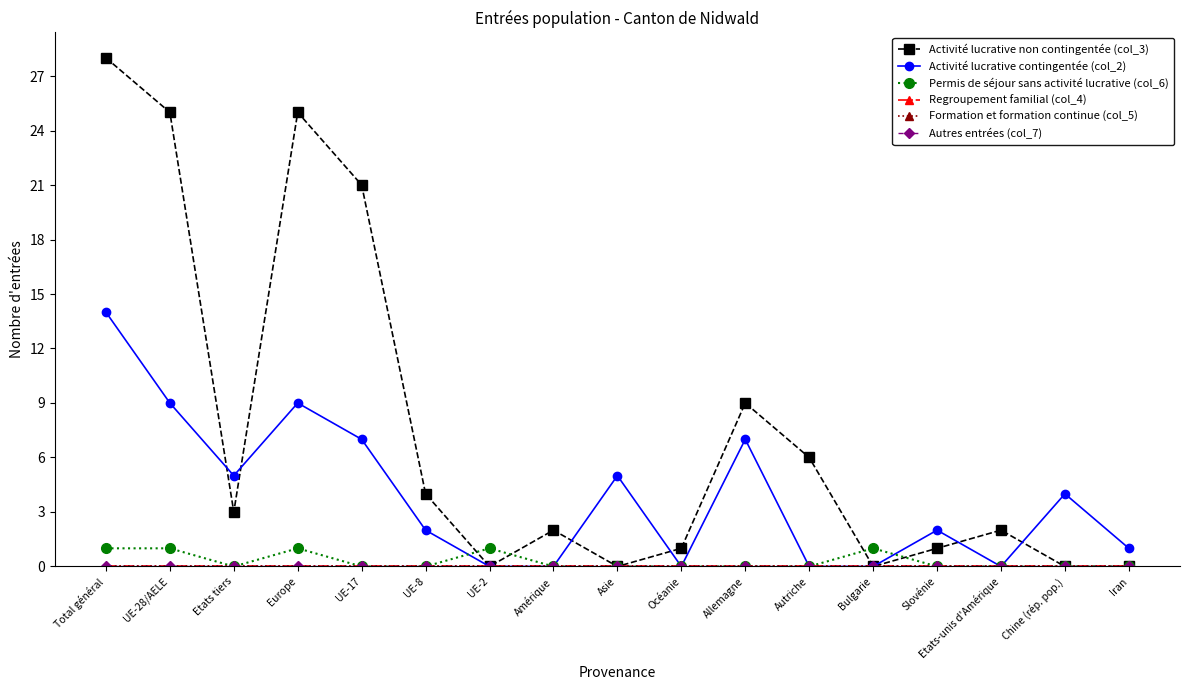

What value does the Permis de séjour sans activité lucrative (col_6) series have at UE-28/AELE?

1